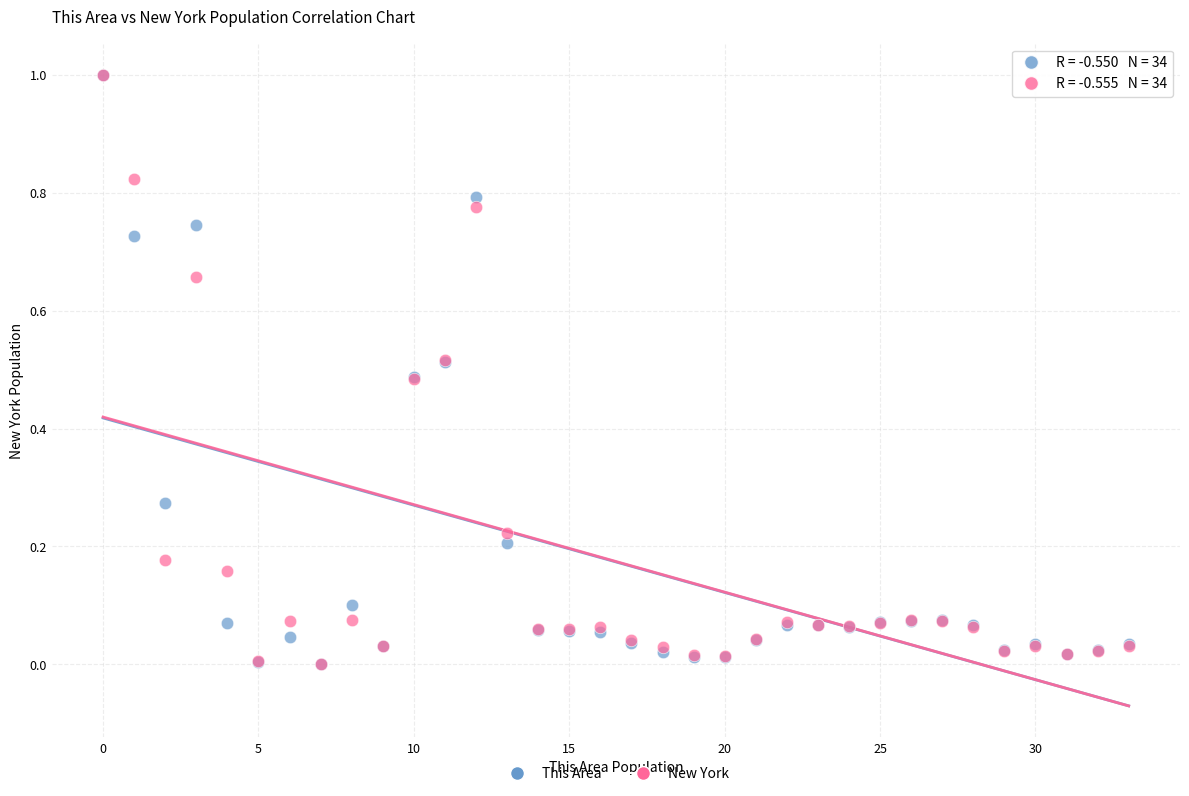

What are all the series names shown in the legend?

This Area, New York